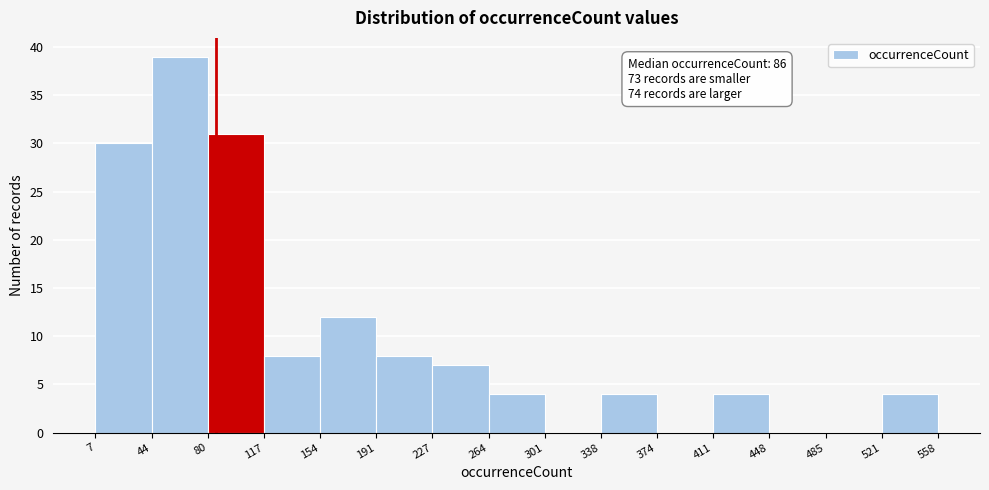

Which range on the x-axis has the tallest bar?

44 to 80